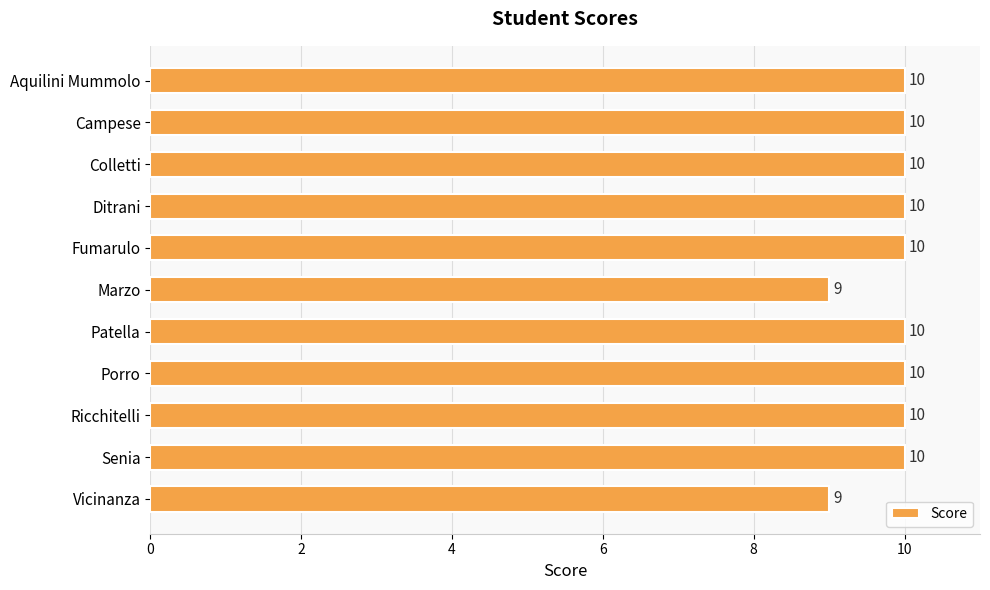

What is the label of the 11th bar from the top?

Vicinanza